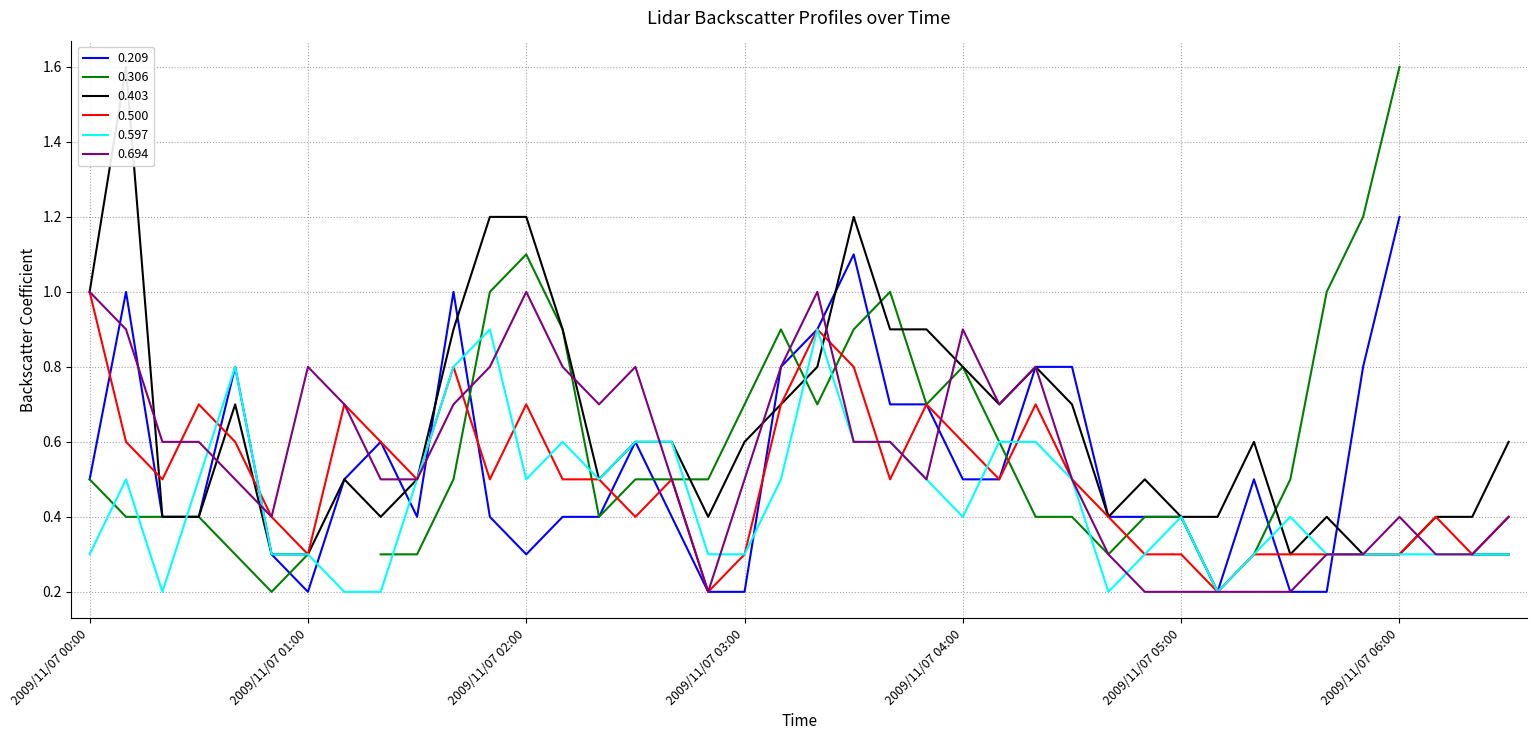

Is it true that 0.597 equals 0.1 at 2009/11/07 03:00?

False